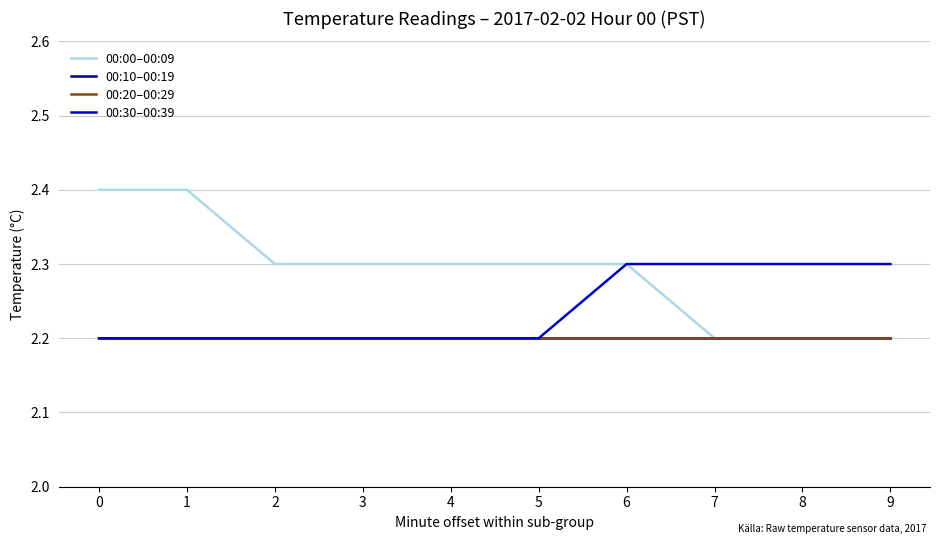

Does the chart display data point markers on the line(s)?

No